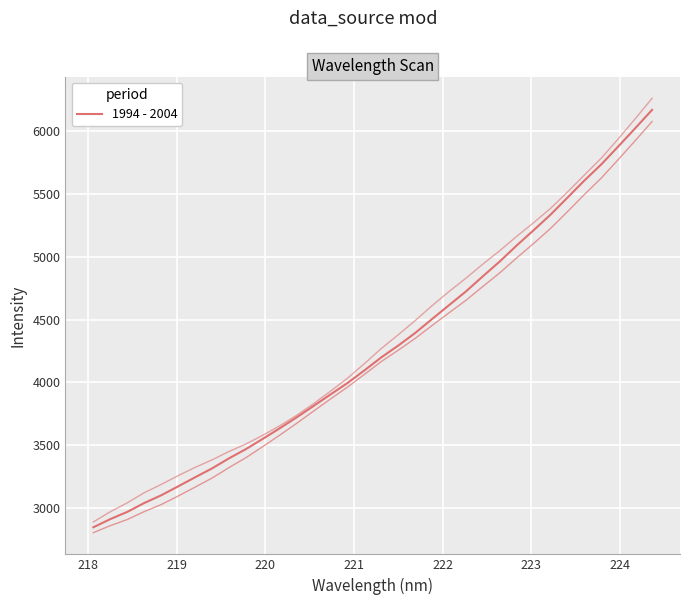

Does the chart display data point markers on the line(s)?

No